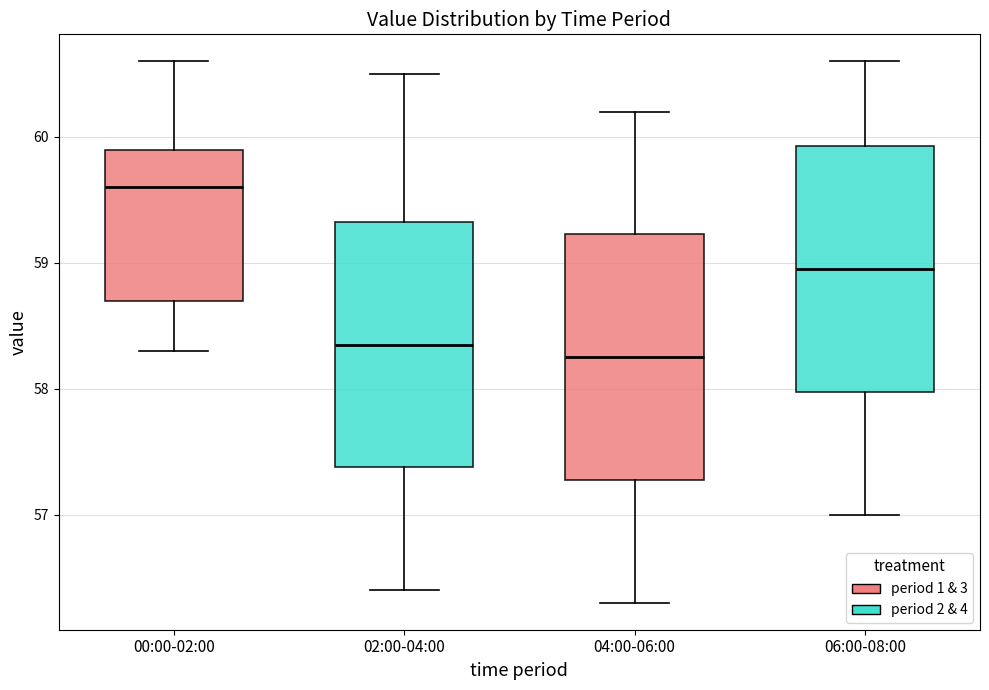

Where does the lower whisker of the box for 06:00-08:00 end on the y-axis? The values are not printed on the chart, so give them approximately, as read against the axis.

57.0